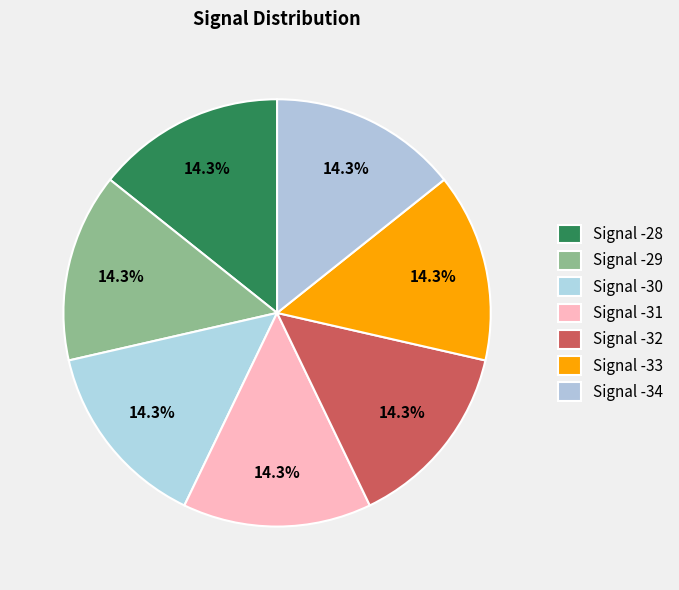

To the nearest percent, what portion does Signal -29 represent?

14%